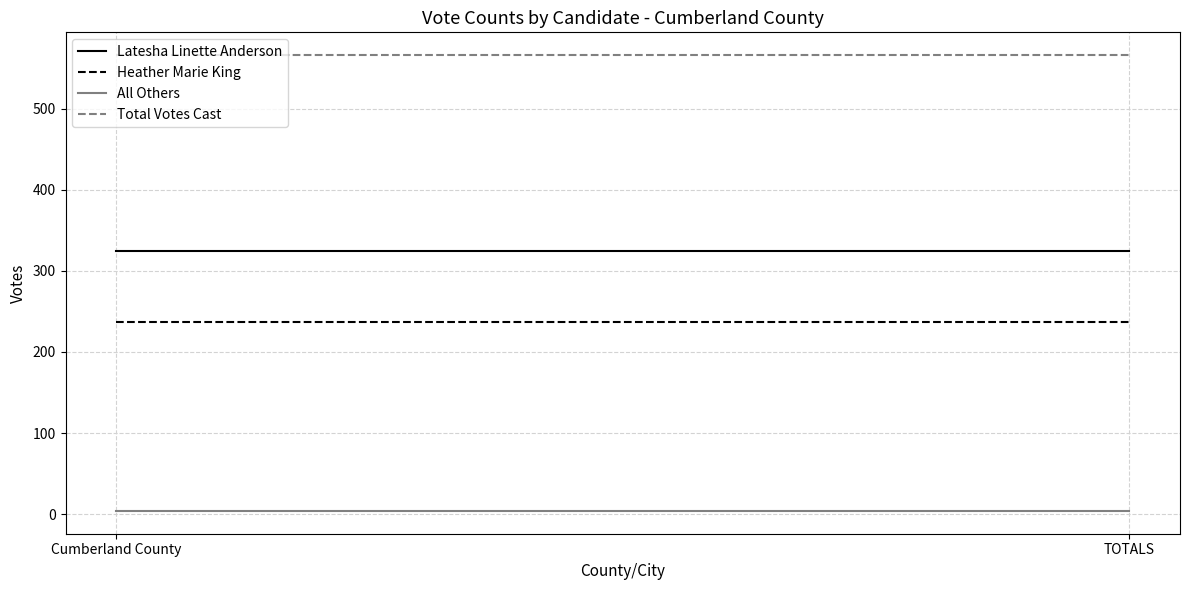

What is the sum of all Latesha Linette Anderson values?

650